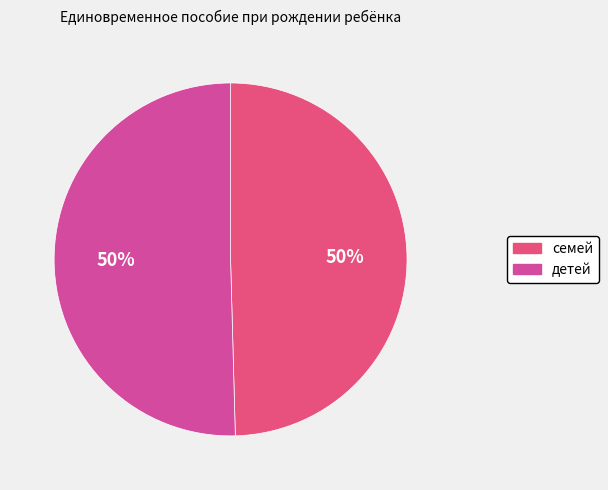

What percentage is the детей slice, to the nearest percent?

50%